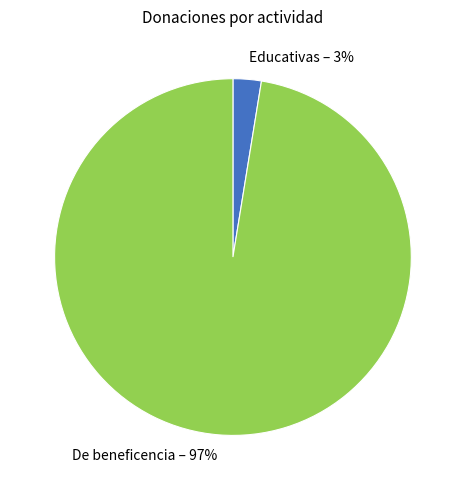

Is the sum of De beneficencia and Educativas greater than half?

Yes